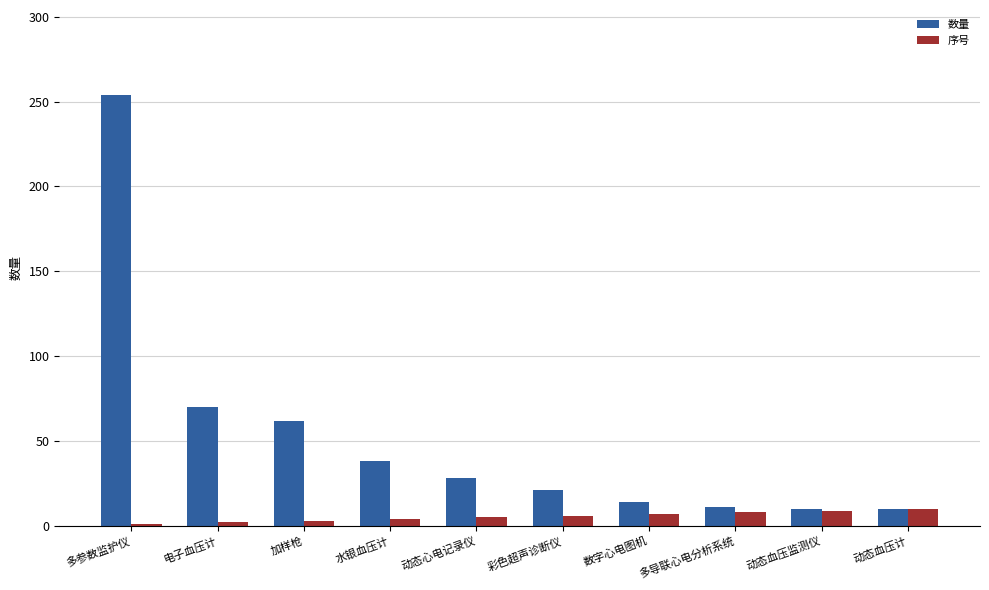

How many bars are there in each group?

2